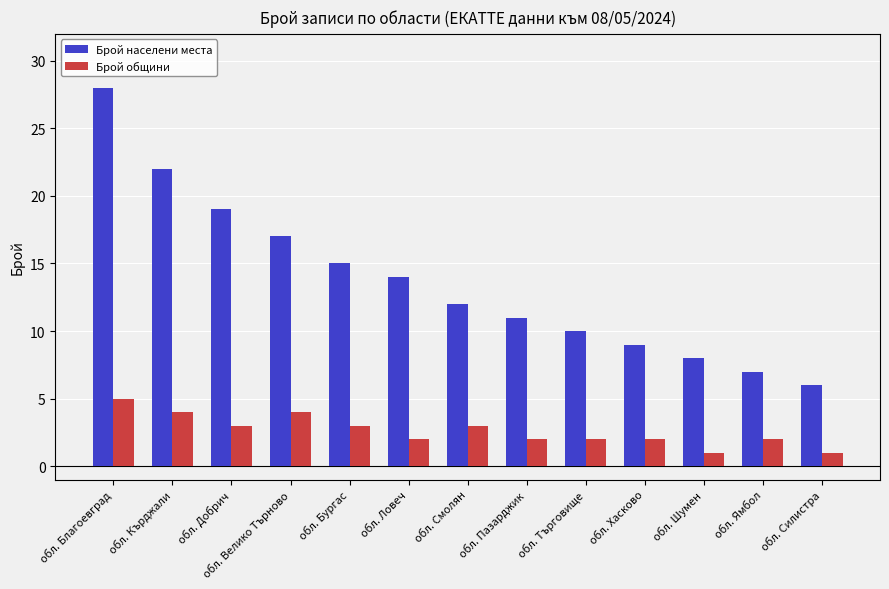

What is the difference between the maximum and second lowest values in the Брой общини series?

4